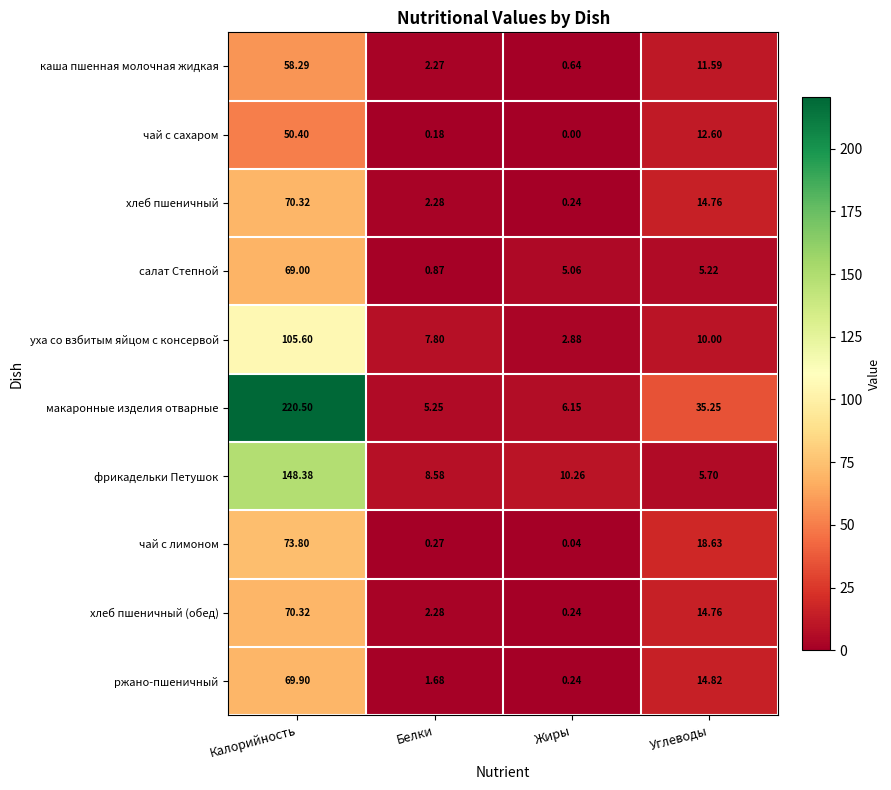

At which label does хлеб пшеничный (обед) first exceed 14?

Калорийность